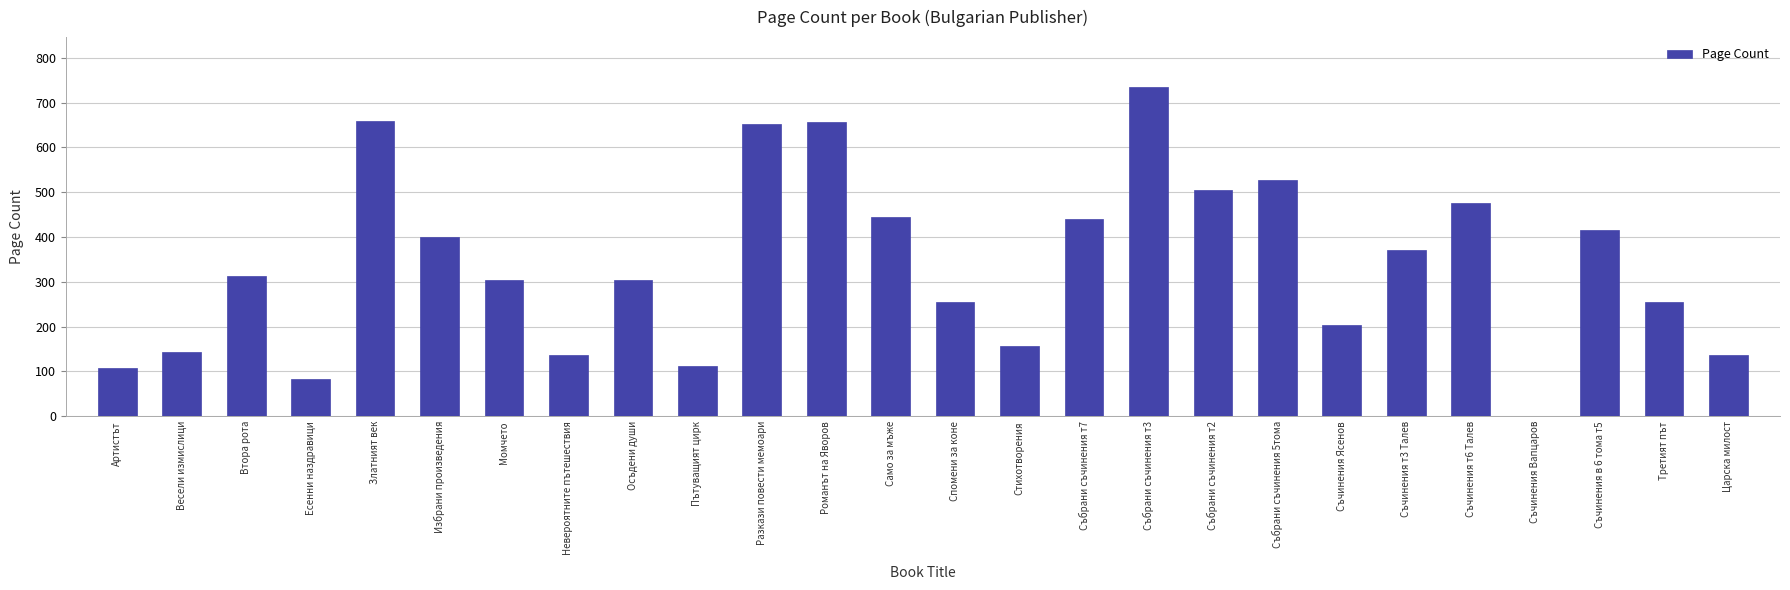

Reading left to right, what are all the values shown in this chart?

Артистът=108	Весели измислици=144	Втора рота=312	Есенни наздравици=84	Златният век=660	Избрани произведения=400	Момчето=304	Невероятните пътешествия=136	Осъдени души=304	Пътуващият цирк=112	Разкази повести мемоари=652	Романът на Яворов=656	Само за мъже=444	Спомени за коне=256	Стихотворения=156	Събрани съчинения т7=440	Събрани съчинения т3=736	Събрани съчинения т2=504	Събрани съчинения 5тома=528	Съчинения Ясенов=204	Съчинения т3 Талев=372	Съчинения т6 Талев=476	Съчинения Вапцаров=0	Съчинения в 6 тома т5=416	Третият път=256	Царска милост=136